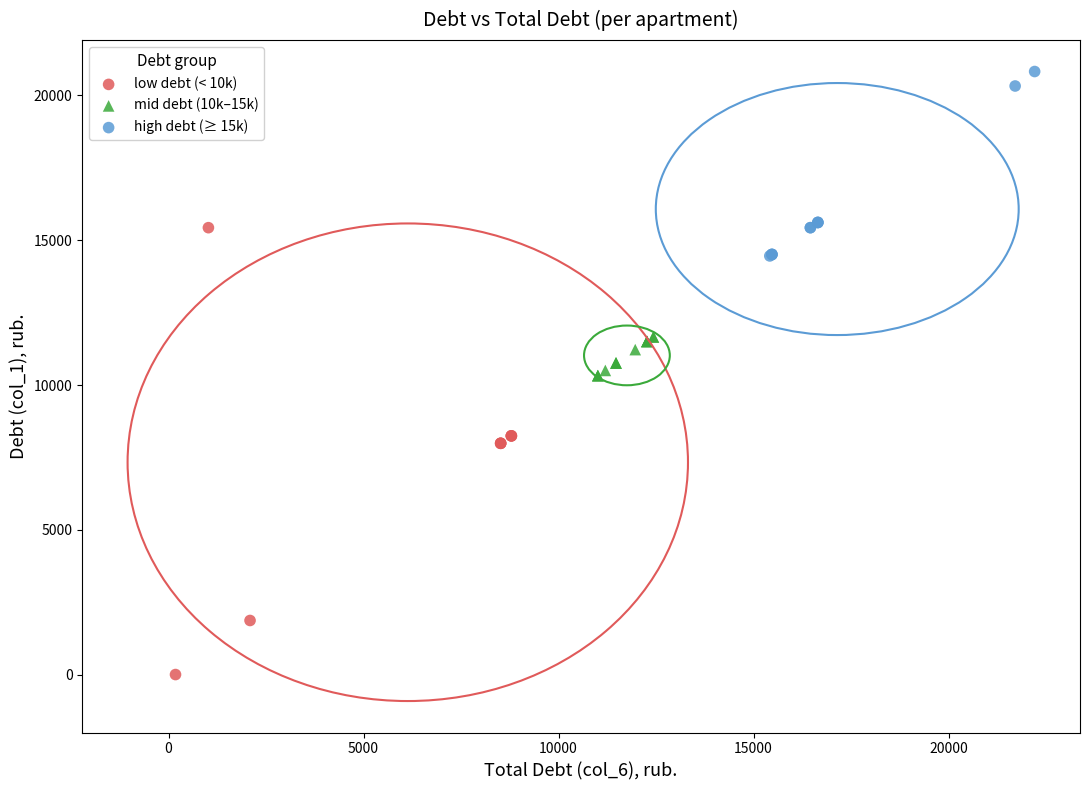

Which series has the widest spread of Y values?

low debt (< 10k)